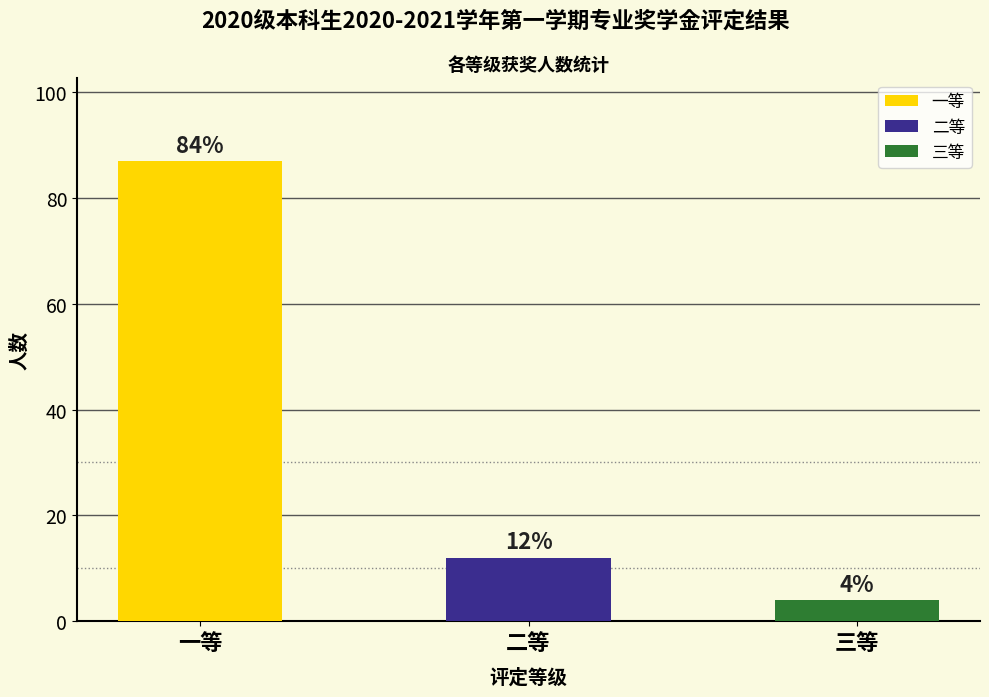

True or false: the data shows 4 at 三等.

True